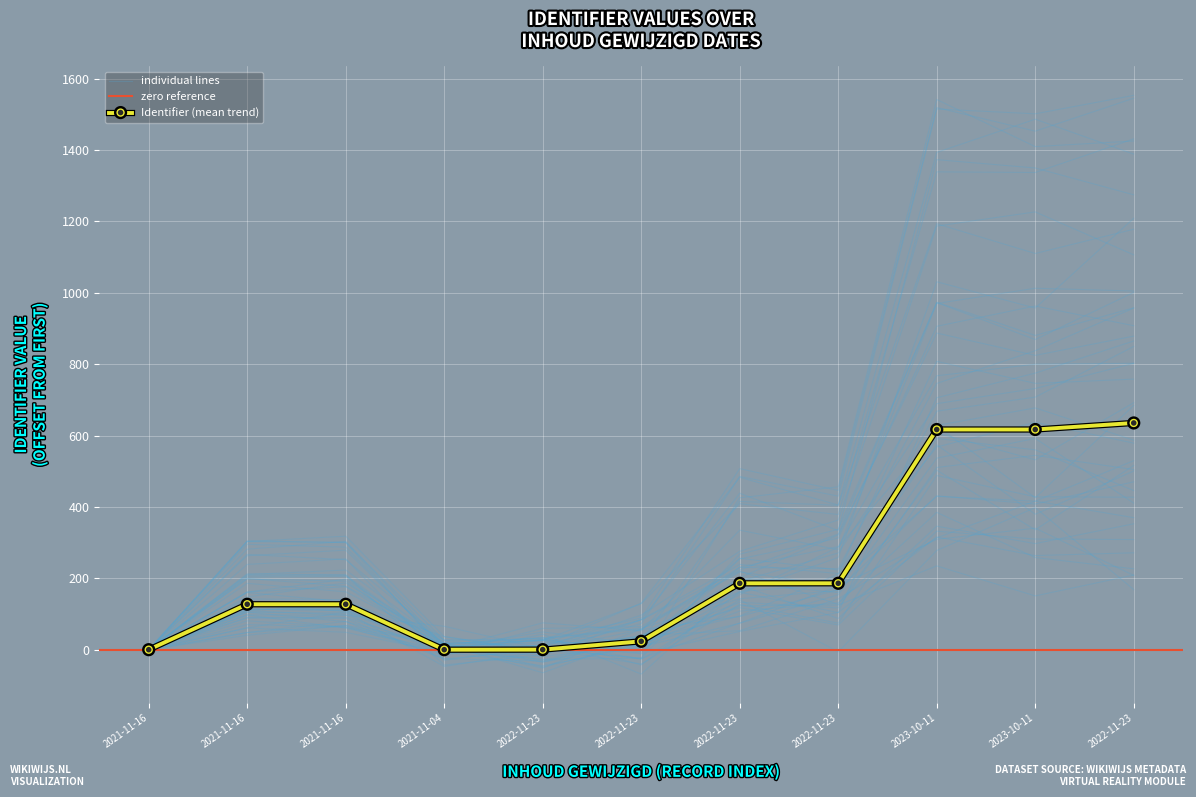

True or false: the data has more than 1 interior local peaks.

False